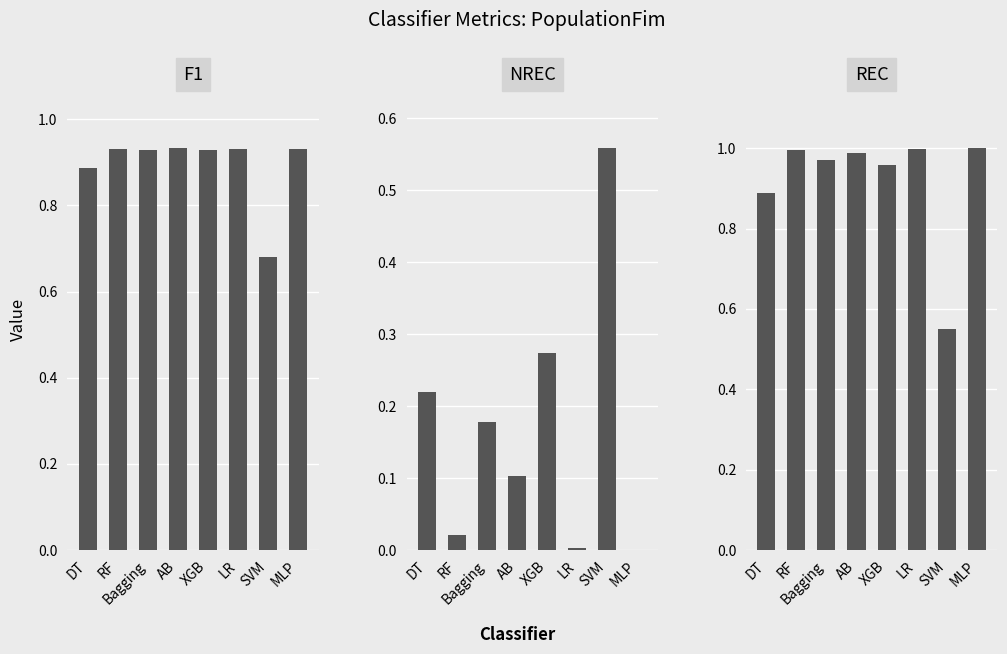

Which series changed the most between AB and SVM?

NREC